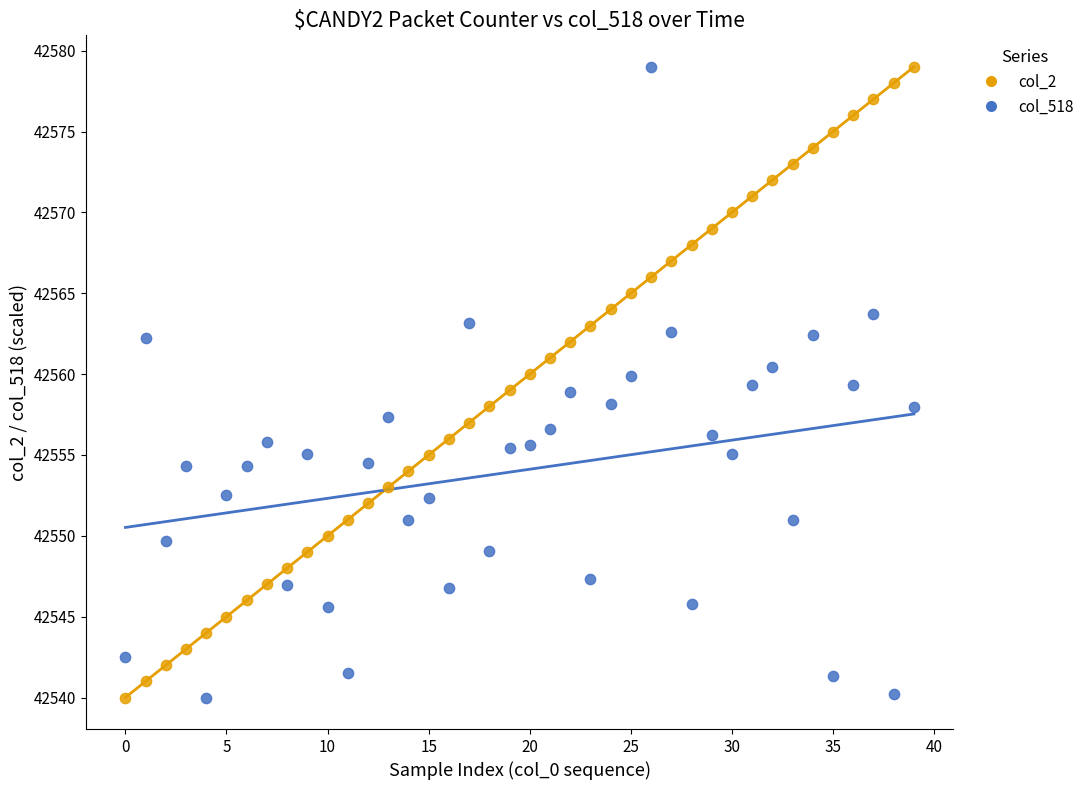

Across all data points, what is the range of Y values (max minus min)?

39.0